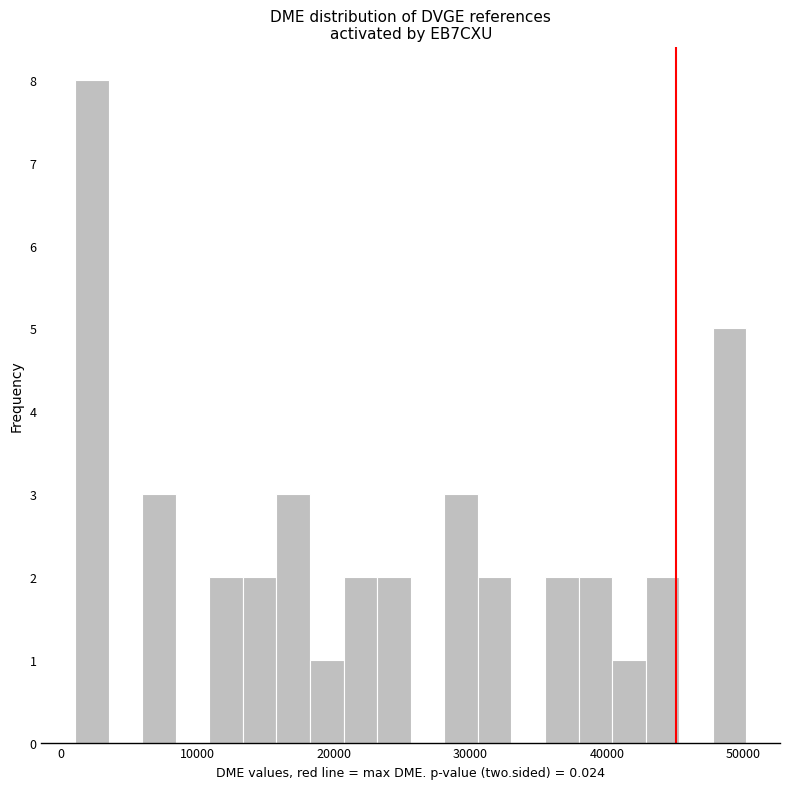

Around what value on the x-axis is the tallest bar? Give the approximate position of its centre, as read against the axis.

2000